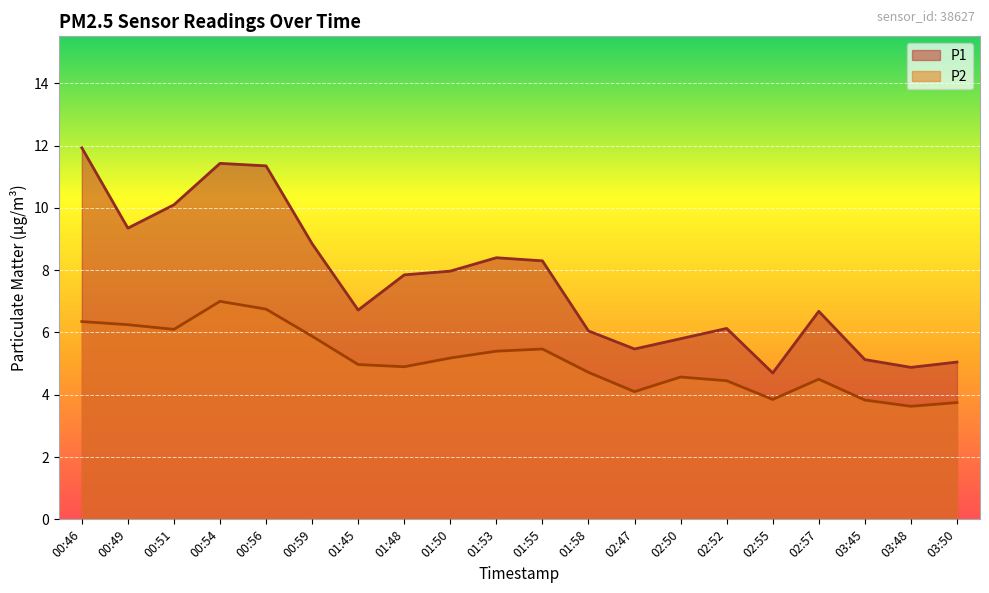

Which has a higher value, 01:55 or 00:49?

00:49